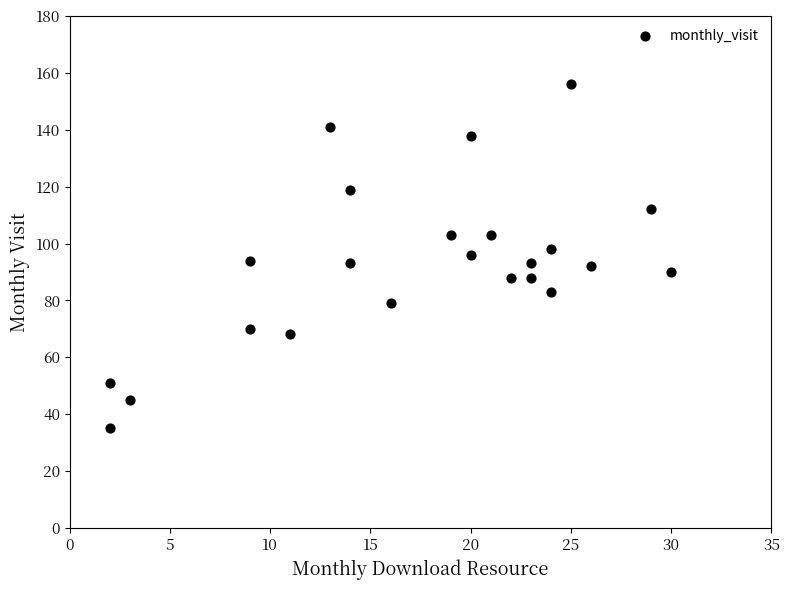

What is the range of Y values (max minus min)?

121